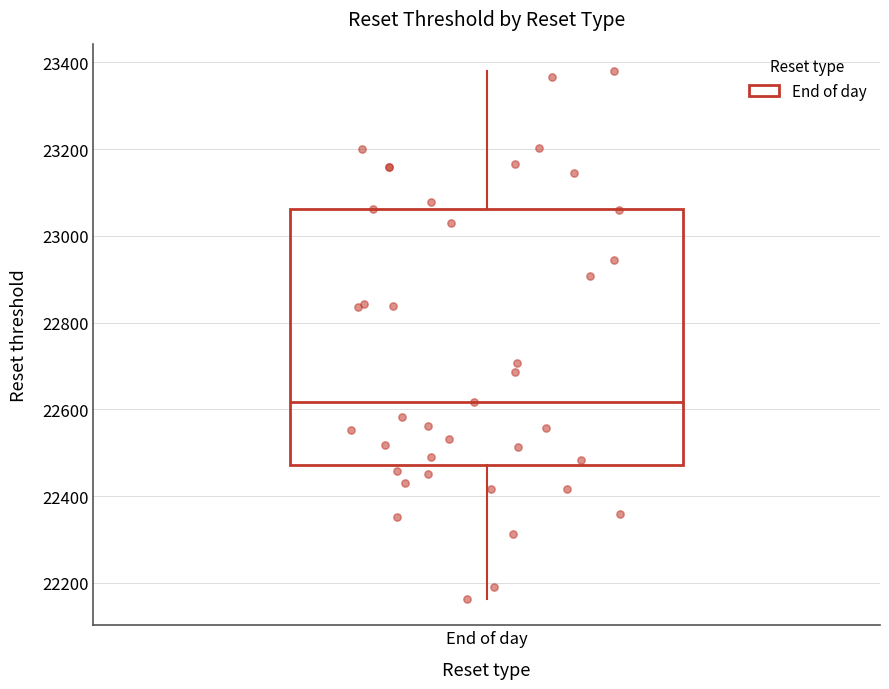

Read this box plot against the y-axis: the position of the median line, the range covered by the box, and the ends of both whiskers. The values are not printed on the chart, so give them approximately, as read against the axis.

median 22620, box 22480 to 23060, whiskers 22160 to 23380